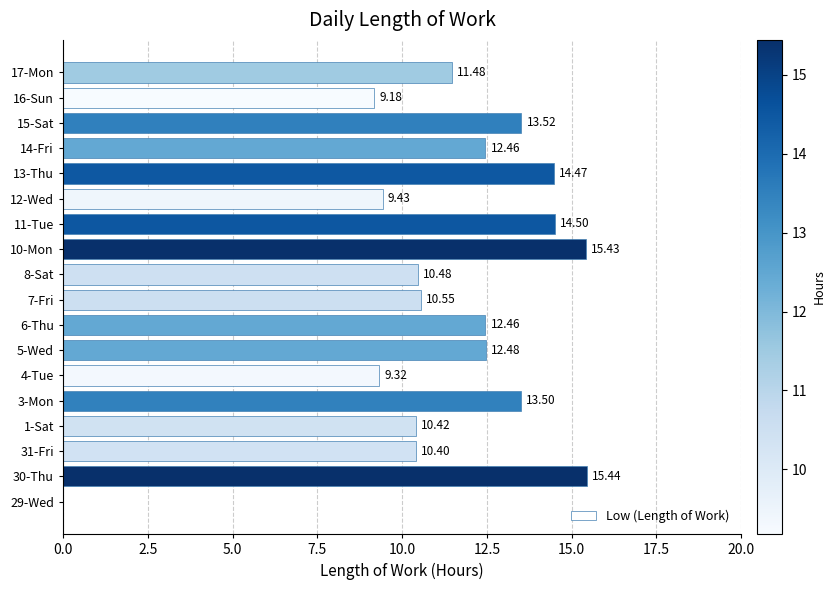

What is the sum of all values?

205.5